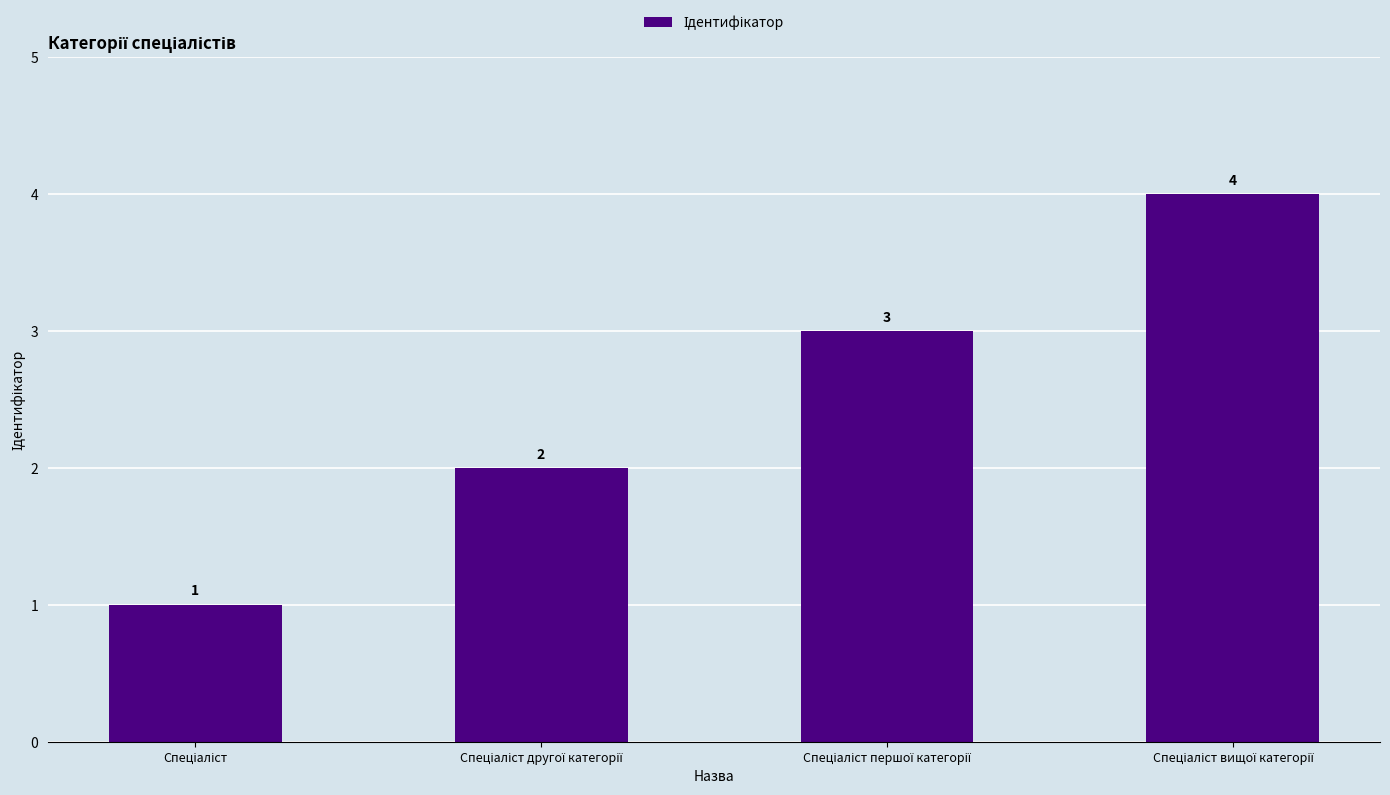

Are the bars horizontal?

No